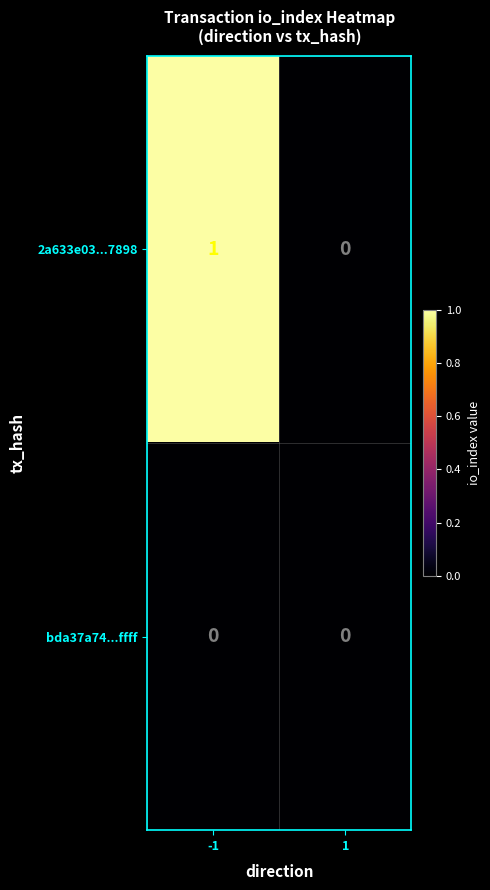

Which series has the largest range (max minus min)?

2a633e03...7898